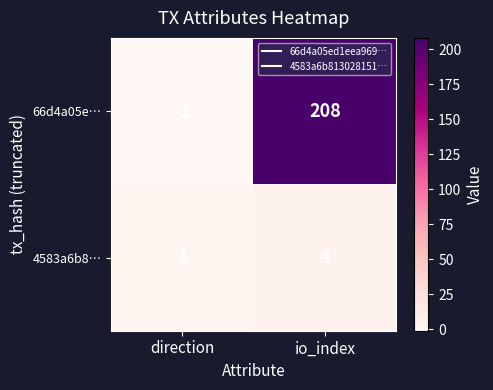

Reading left to right, extract all data points from this chart.

66d4a05e…: direction=-1	io_index=208
4583a6b8…: direction=1	io_index=4